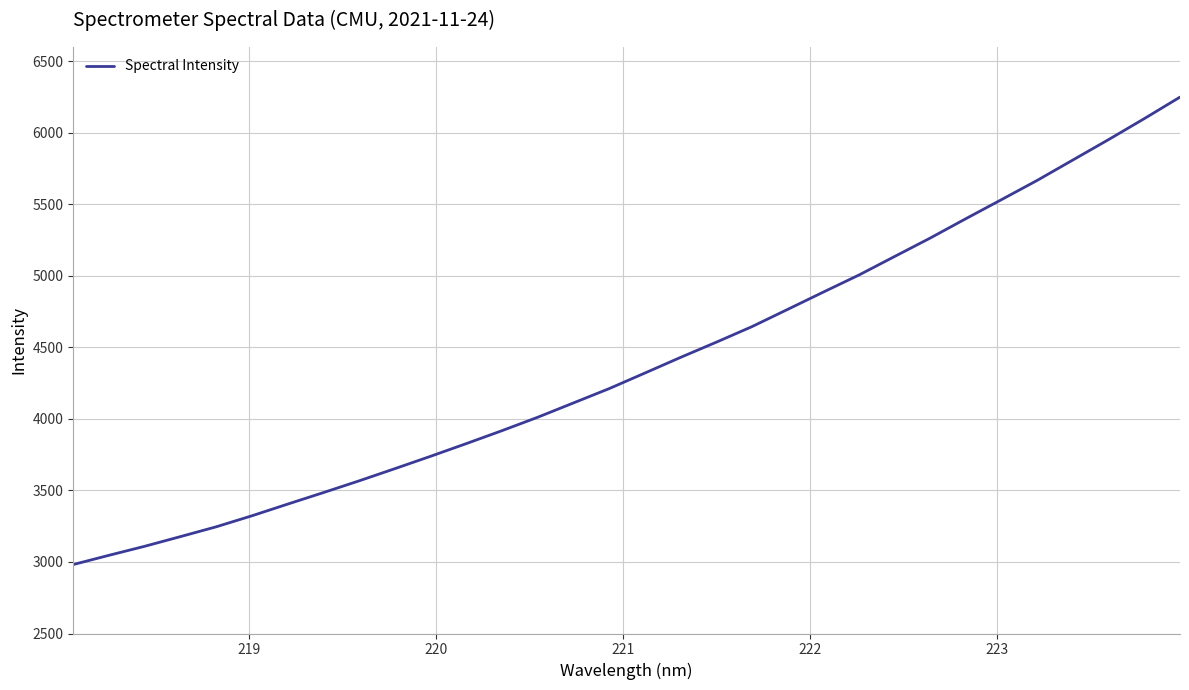

What is the average value?

4391.3